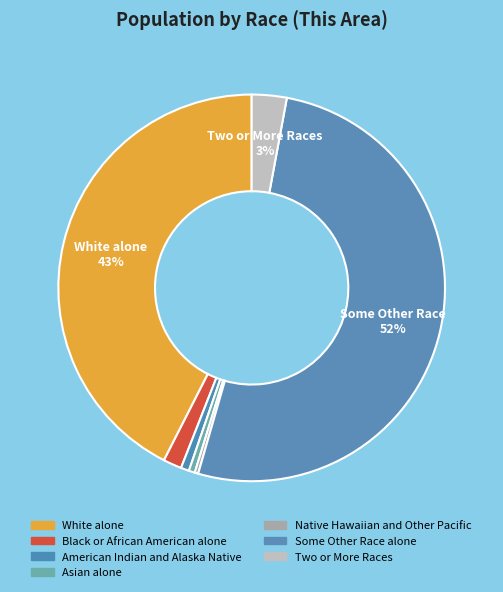

How many slices are in this pie chart?

7